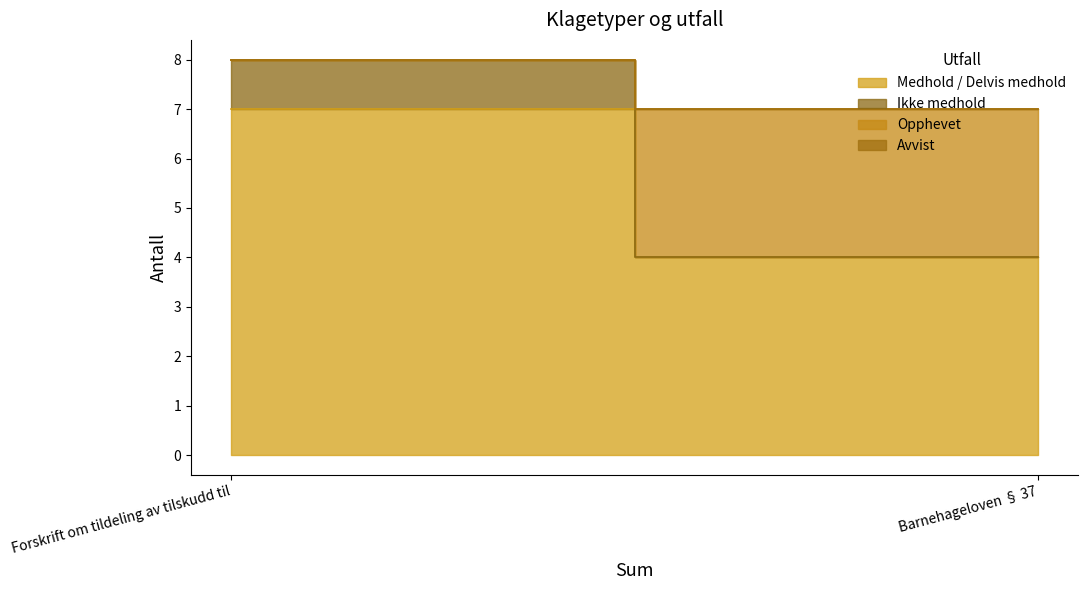

The Opphevet series shows 0 at Forskrift om tildeling av tilskudd til. True or false?

True